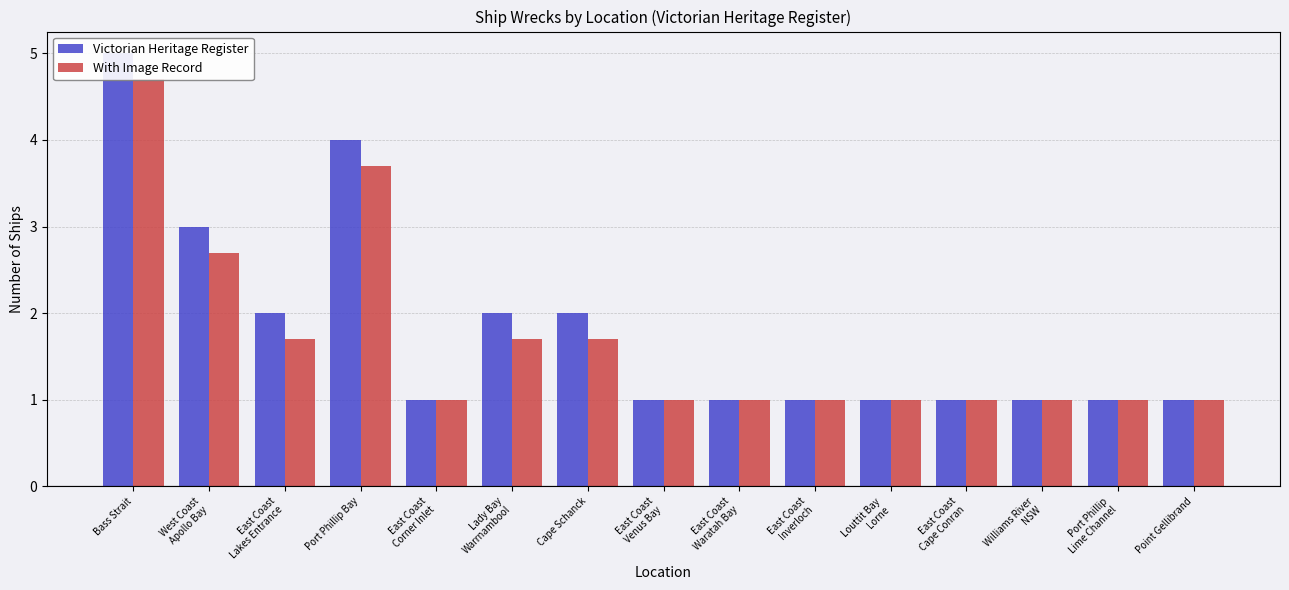

Count the number of categories in the chart.

15